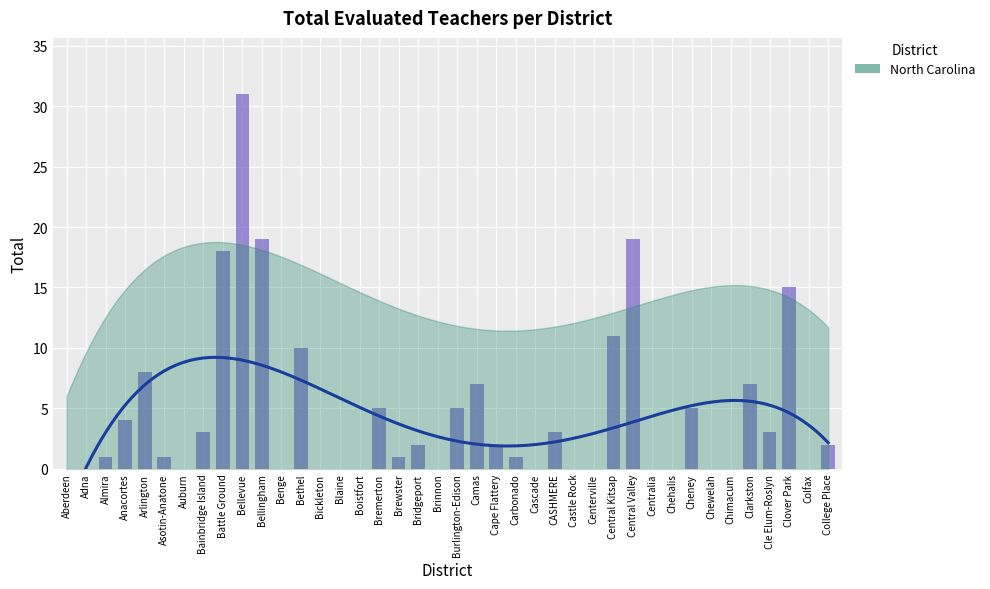

Does the chart contain any negative values?

No